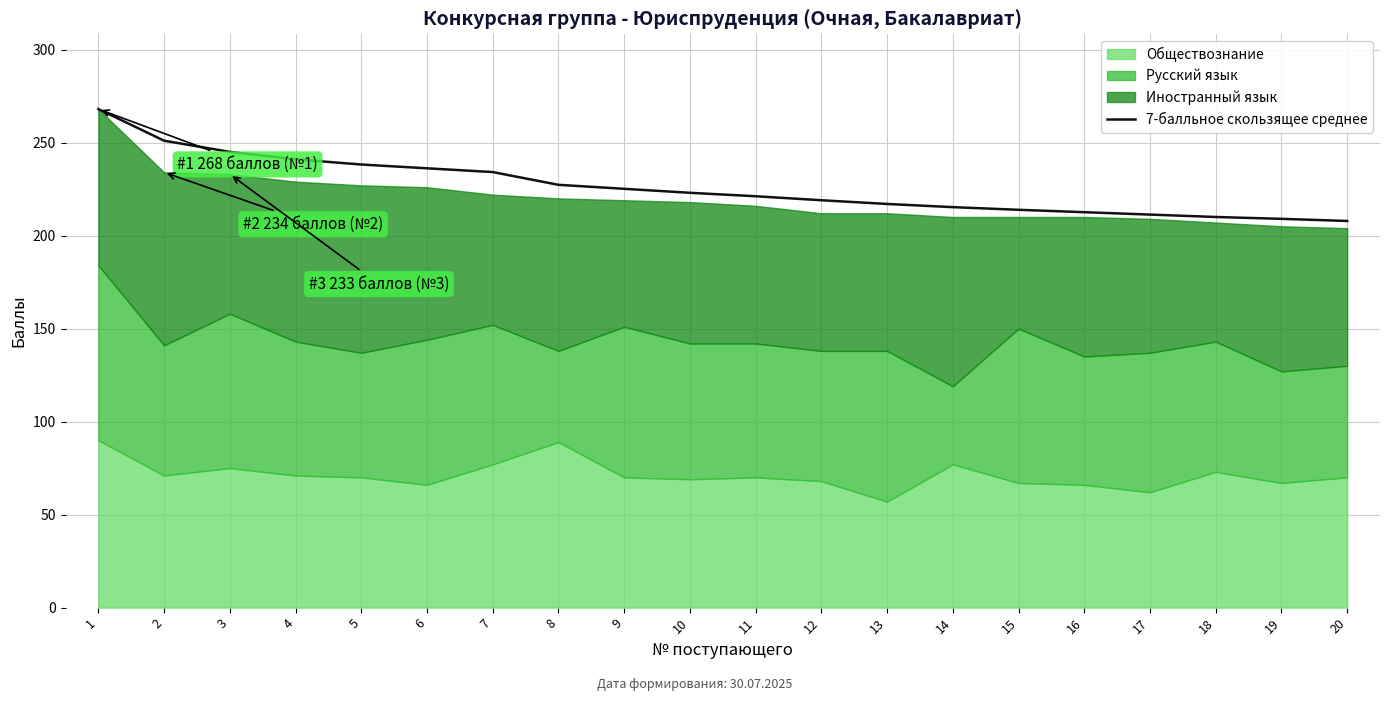

Is it true that 7-балльное скользящее среднее equals 227.3 at 8?

True